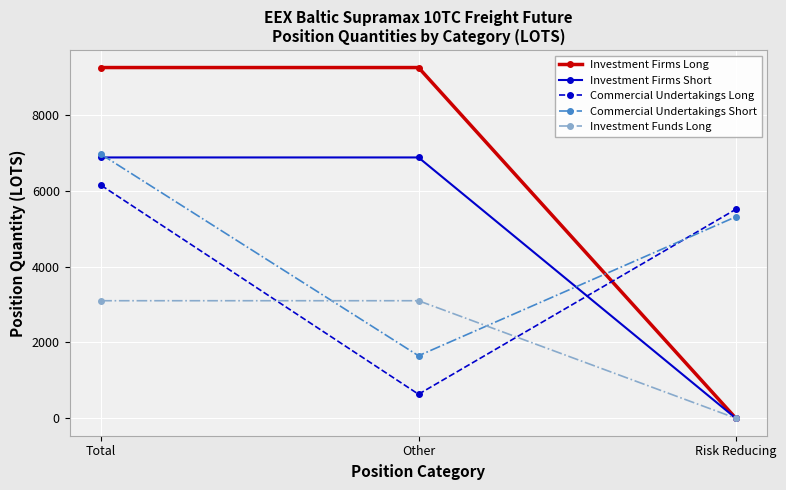

At which label is Commercial Undertakings Short closest to 4302?

Risk Reducing